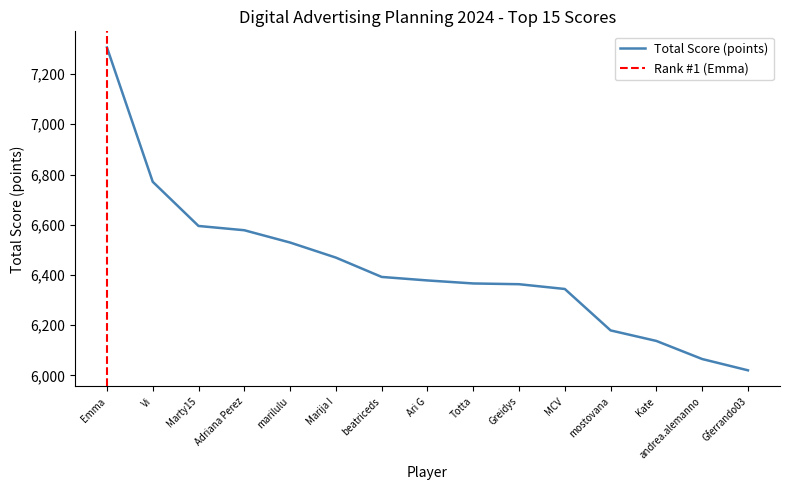

How many series are shown in this chart?

1